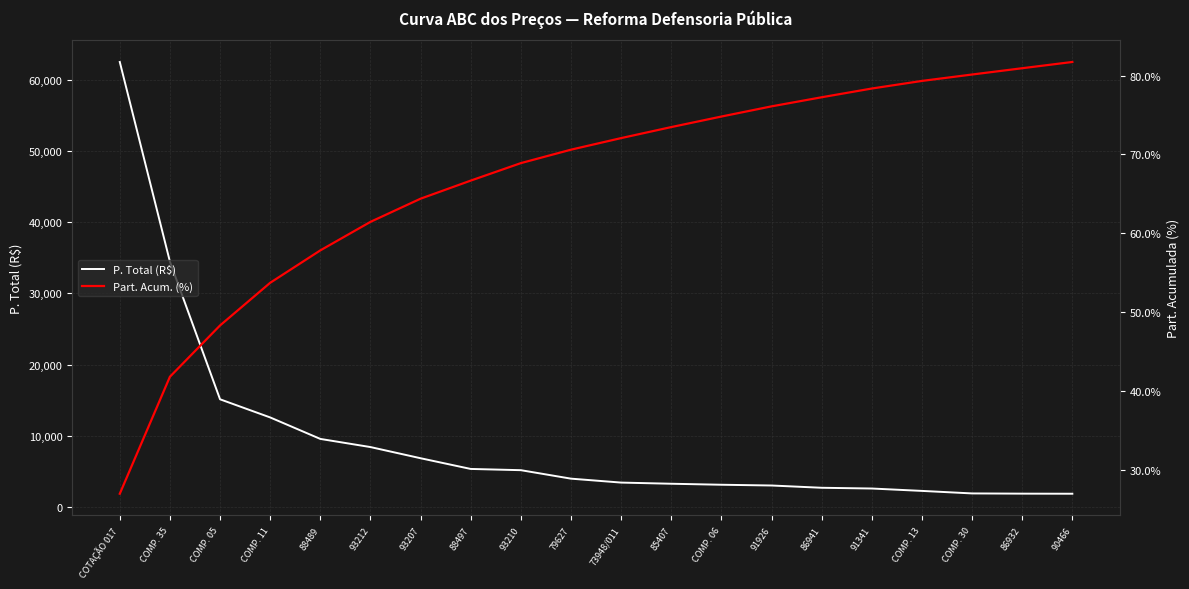

What is the difference between the Part. Acum. (%) values at COMP. 30 and 93210?

11.2